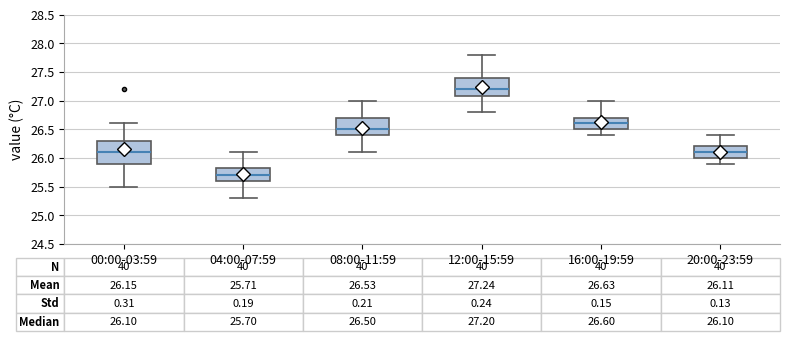

Which box's median line is the lowest?

04:00-07:59